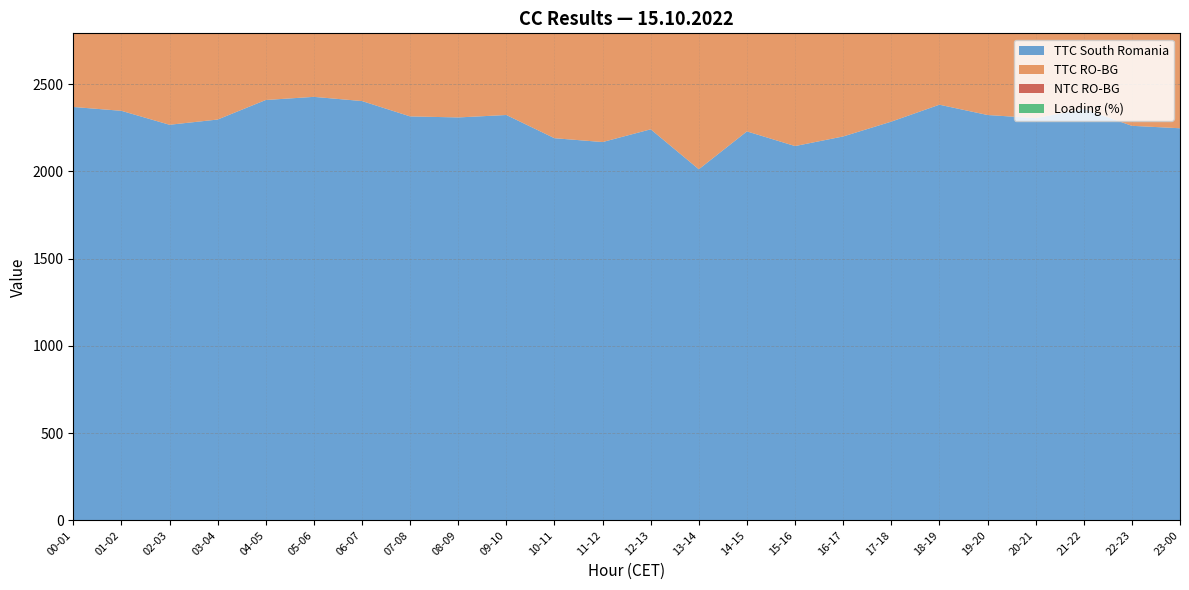

Reading left to right, list all the values displayed in this chart.

TTC South Romania: 2369	2347	2267	2297	2409	2427	2403	2315	2309	2323	2190	2168	2241	2012	2229	2145	2200	2285	2382	2323	2305	2358	2261	2247
TTC RO-BG: 1516	1502	1451	1470	1542	1553	1538	1482	1478	1487	1401	1388	1434	1288	1427	1373	1408	1462	1525	1487	1475	1509	1447	1438
NTC RO-BG: 1416	1401	1350	1370	1441	1453	1437	1381	1378	1386	1301	1287	1334	1187	1326	1272	1308	1362	1424	1386	1374	1409	1346	1338
Loading (%): 100	100	100	99	100	99	100	99	100	100	99	99	100	100	100	100	99	99	100	99	100	100	100	99